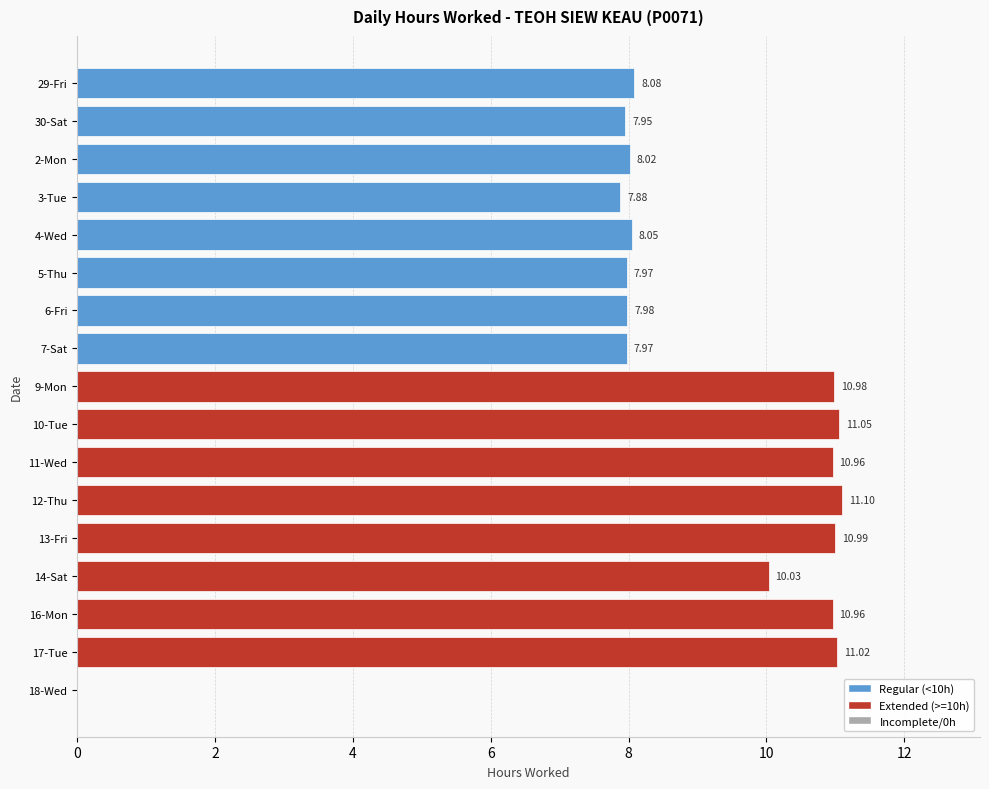

What is the sum of all values?

151.0